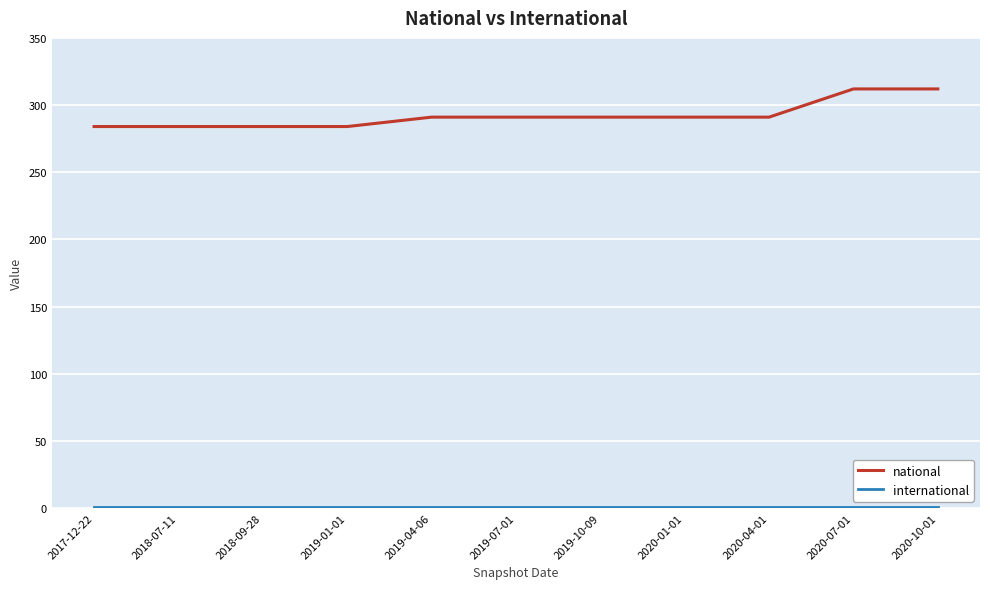

Which series has the widest spread of values?

national